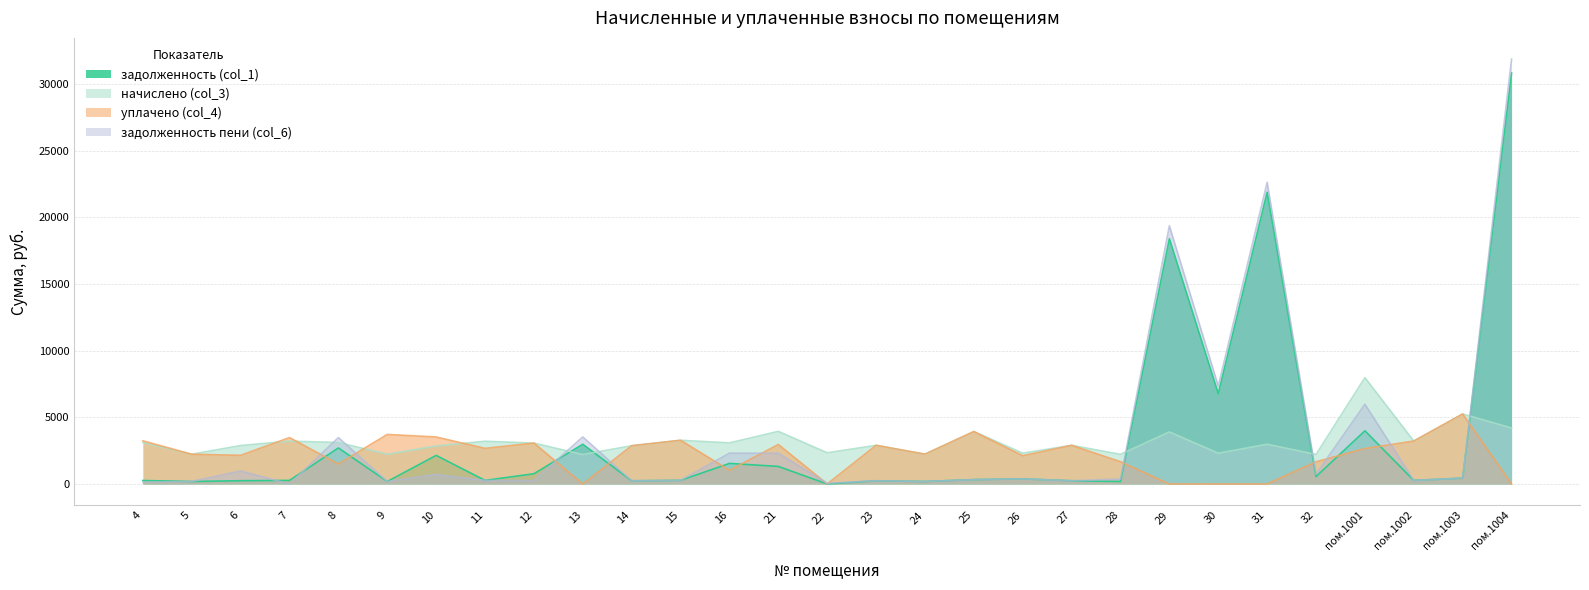

Reading left to right, list all the values displayed in this chart.

задолженность (col_1): 259.2	185.7	243.4	267.7	2702.6	185.7	2142.6	267.1	766.6	2979.7	239.2	273.1	1540.6	1316.0	0.0	241.6	186.3	327.8	383.5	241.6	185.1	18397.8	6773.2	21886.6	553.6	3988.0	268.3	437.6	30823.6
начислено (col_3): 3110.3	2228.9	2882.6	3212.3	3110.3	2228.9	2848.1	3205.0	3066.6	2207.0	2869.9	3277.8	3081.1	3947.9	2338.2	2899.1	2236.2	3933.4	2309.0	2899.1	2221.7	3904.2	2309.0	2979.1	2214.4	7976.0	3219.5	5251.8	4195.6
уплачено (col_4): 3236.2	2228.9	2146.9	3479.6	1500.0	3714.8	3524.2	2670.8	3066.6	0.0	2869.9	3277.8	1027.0	2960.9	0.0	2899.1	2236.2	3933.4	2117.5	2899.7	1665.8	0.0	0.0	0.0	1660.8	2658.7	3219.5	5251.8	0.0
задолженность пени (col_6): 133.3	185.7	973.6	0.4	3480.2	185.7	712.0	267.1	255.6	3531.4	239.2	273.1	2310.8	2302.9	52.8	241.6	186.3	327.8	384.0	241.0	370.3	19373.8	7350.5	22631.4	738.1	5982.0	268.3	437.6	31872.5